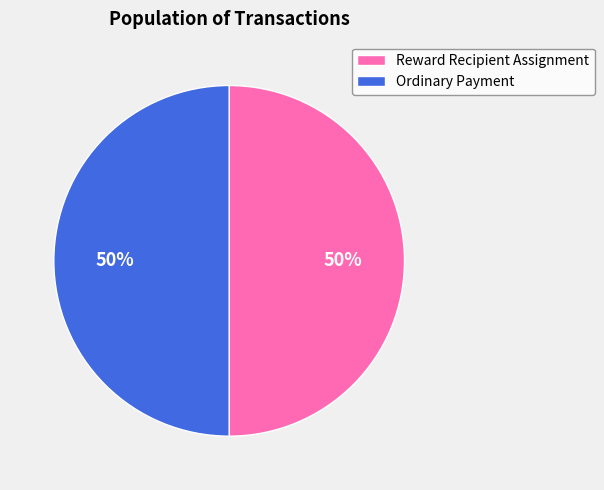

Is it true that Ordinary Payment is 39% of the pie?

False